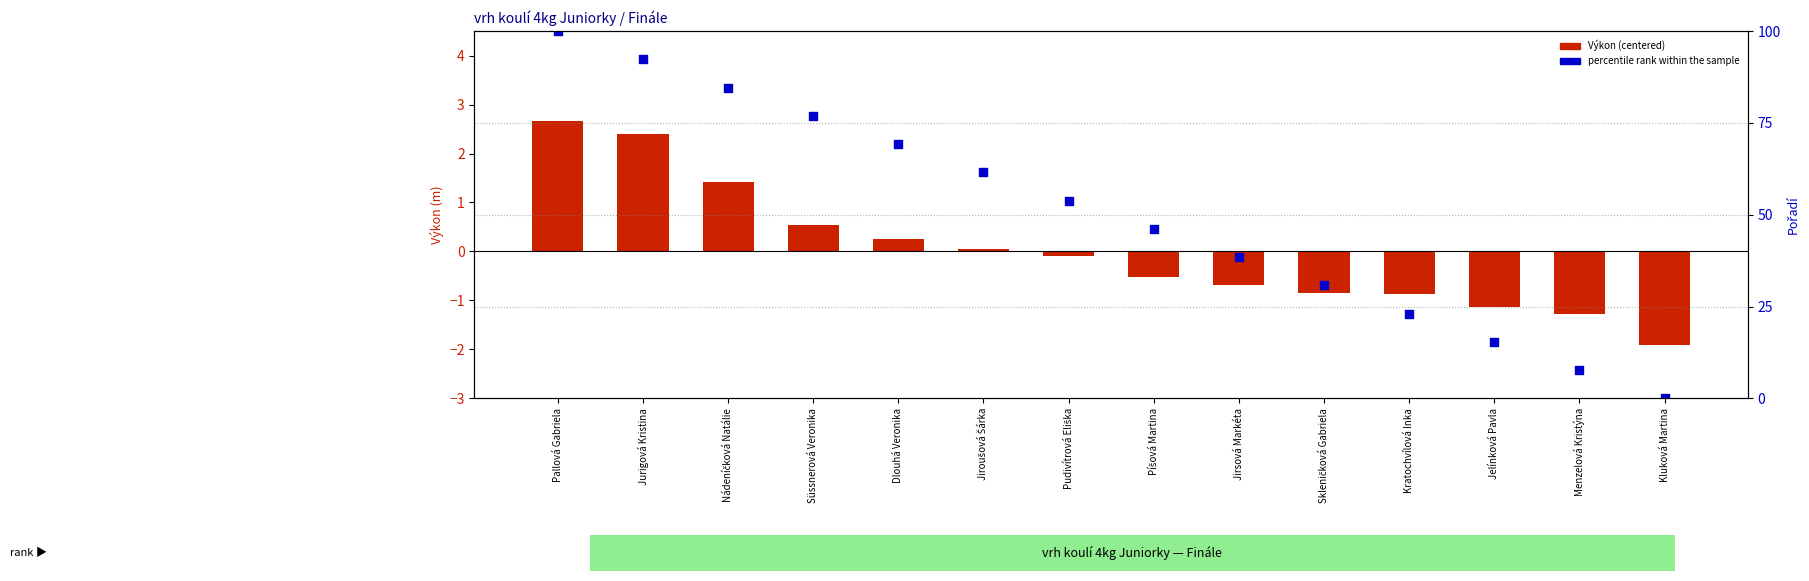

Which series has the largest Y range (max minus min)?

percentile rank within the sample